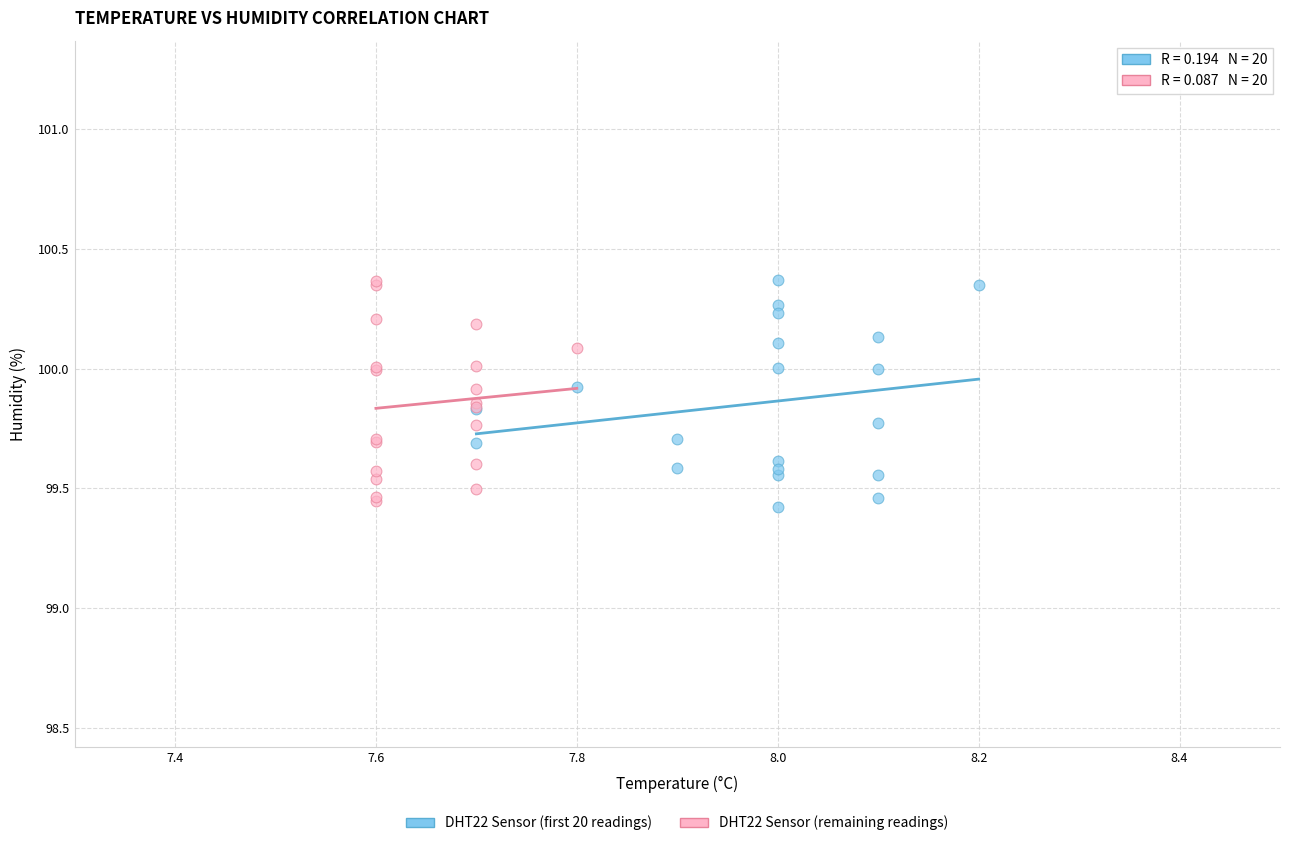

Which series contains the lowest Y value?

DHT22 Sensor (first 20 readings)